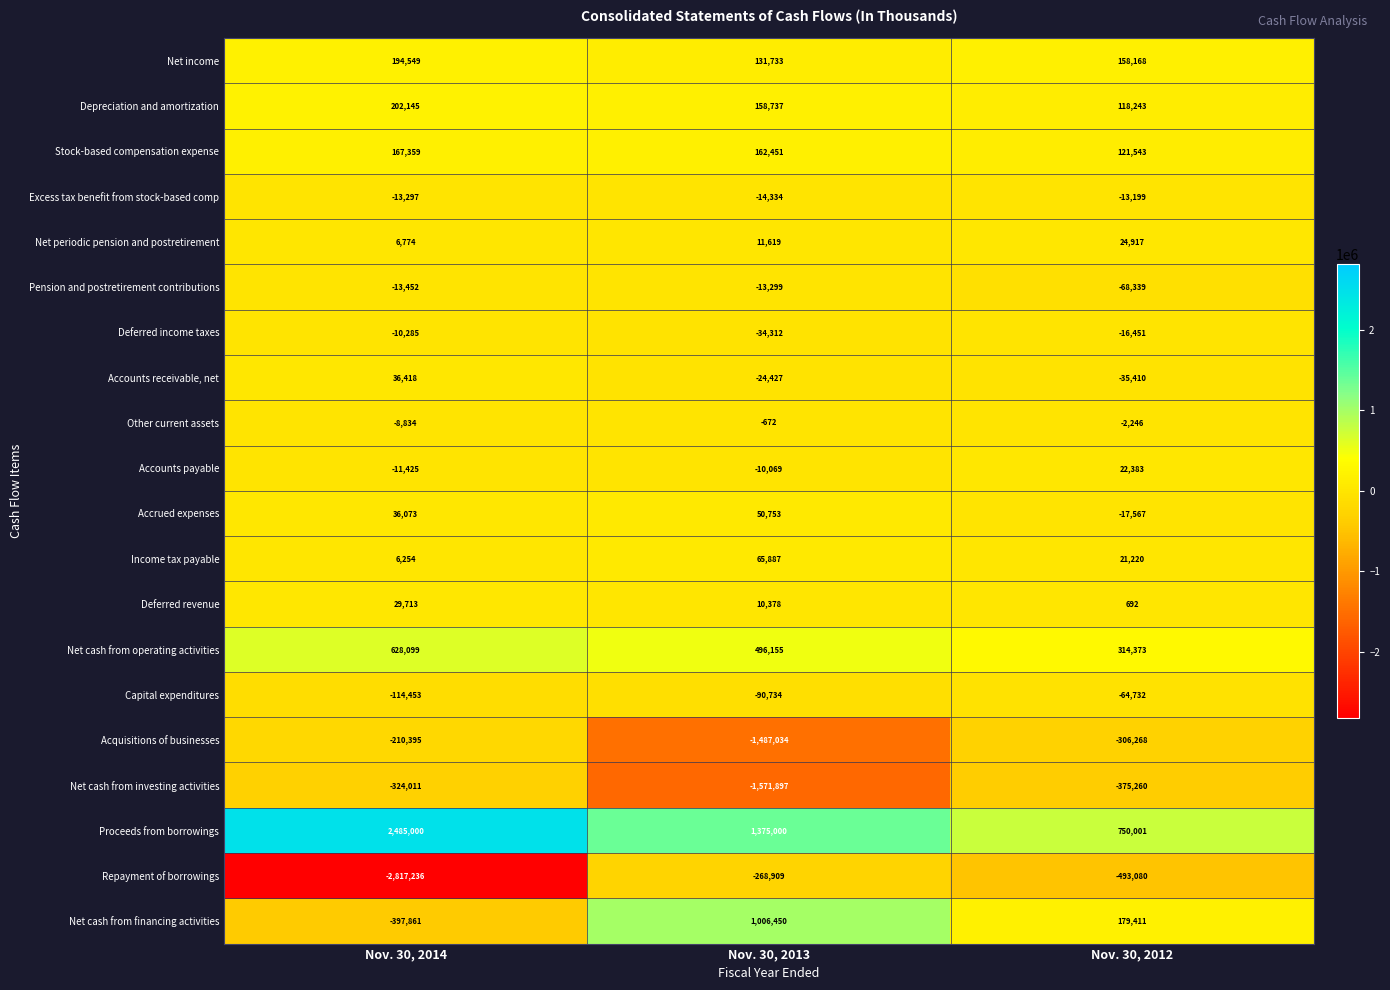

True or false: Stock-based compensation expense has a value of 74932 at Nov. 30, 2012.

False